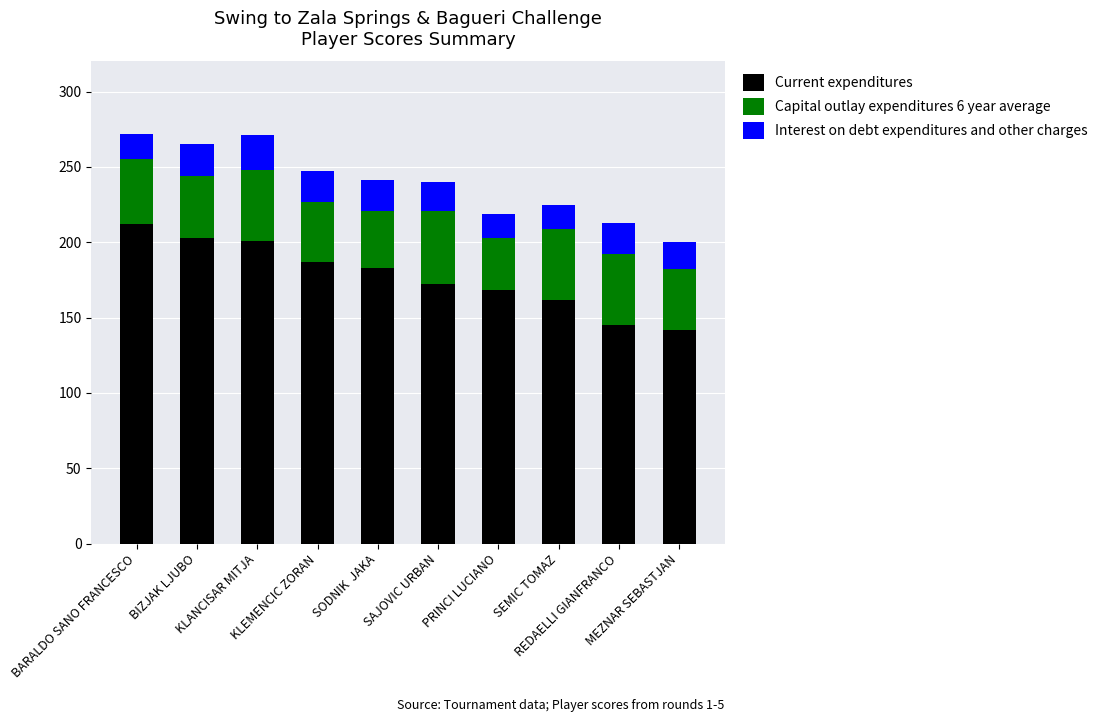

What is the average value of the Current expenditures series?

178